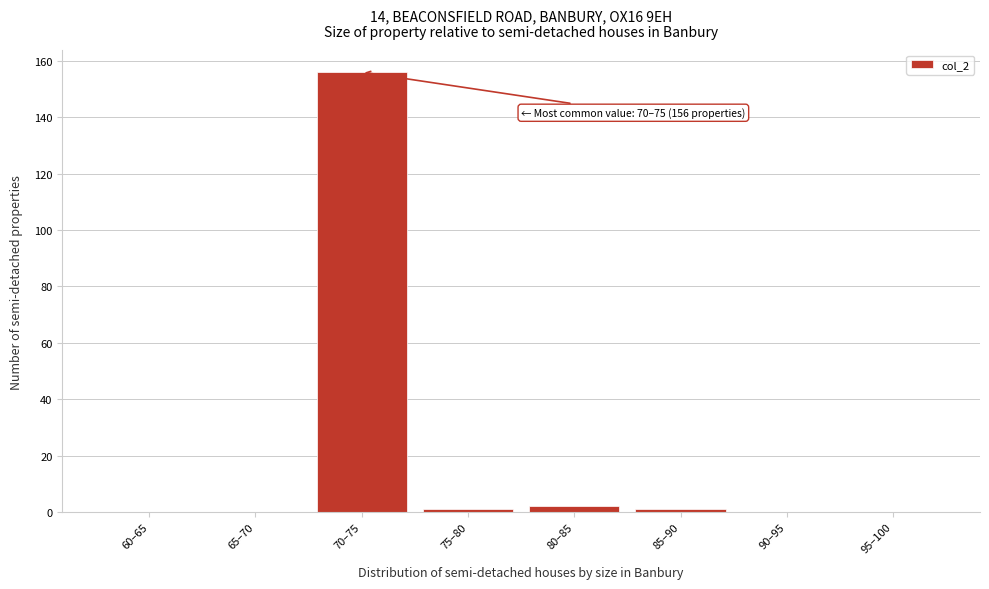

Reading right to left, what are all the values shown in this chart?

95–100=0	90–95=0	85–90=1	80–85=2	75–80=1	70–75=156	65–70=0	60–65=0